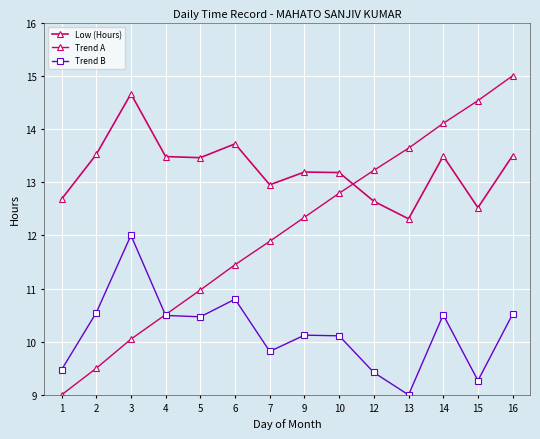

In Trend B, how many points are higher than both neighbors (excluding endpoints)?

4